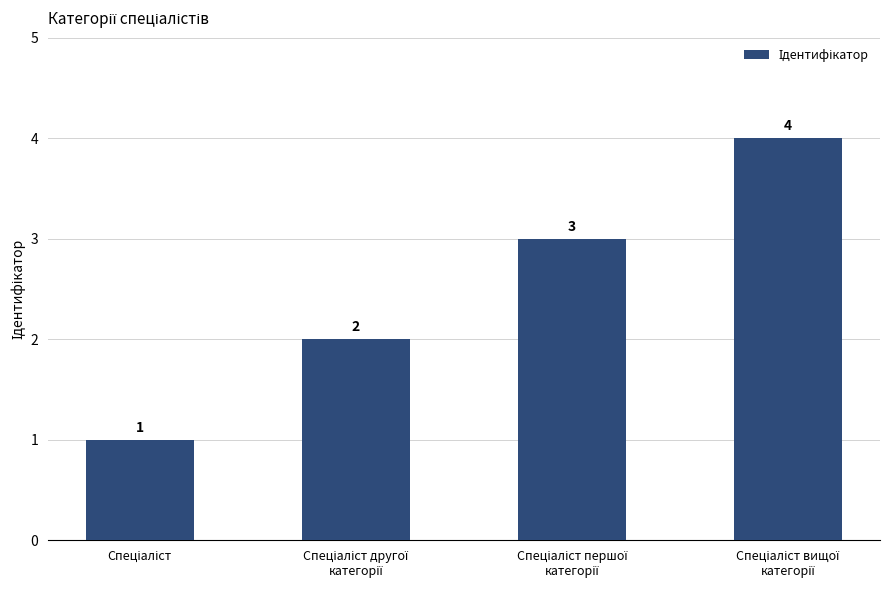

What is the maximum value shown in the chart?

4